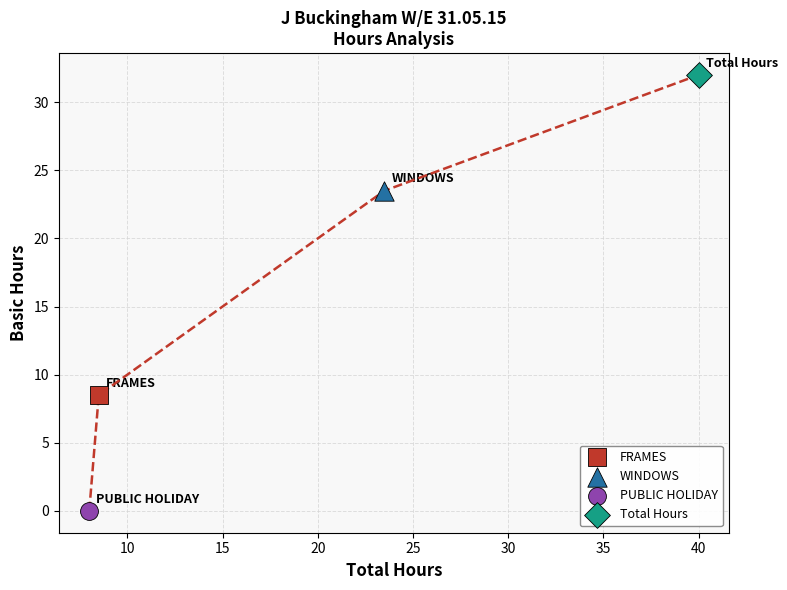

Which series contains the highest Y value?

Total Hours